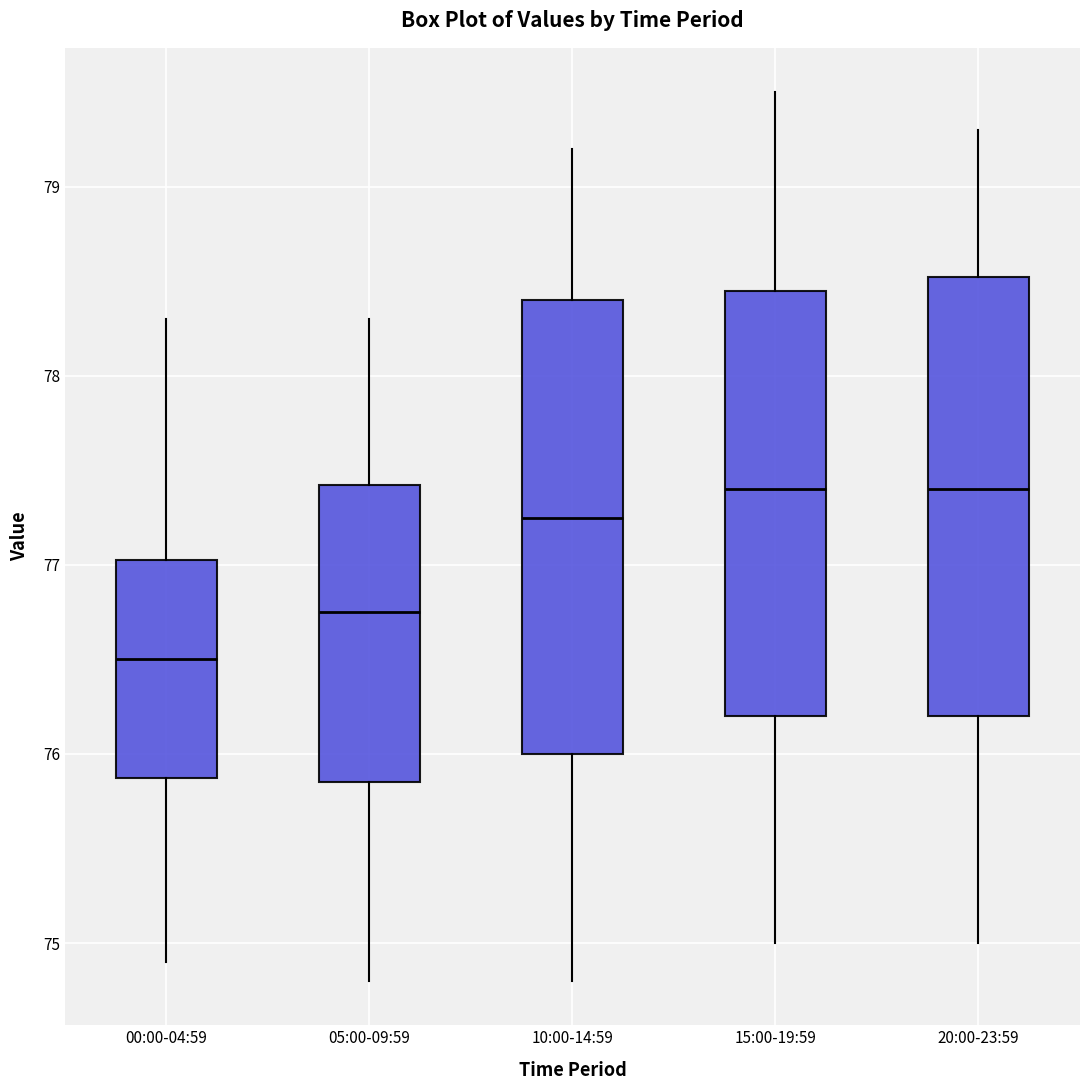

Reading left to right, read every box against the y-axis: the position of its median line, the range the box covers, and the ends of its whiskers. The values are not printed on the chart, so give them approximately, as read against the axis.

00:00-04:59: median 76.5, box 75.9 to 77.0, whiskers 74.9 to 78.3
05:00-09:59: median 76.8, box 75.9 to 77.4, whiskers 74.8 to 78.3
10:00-14:59: median 77.3, box 76.0 to 78.4, whiskers 74.8 to 79.2
15:00-19:59: median 77.4, box 76.2 to 78.5, whiskers 75.0 to 79.5
20:00-23:59: median 77.4, box 76.2 to 78.5, whiskers 75.0 to 79.3